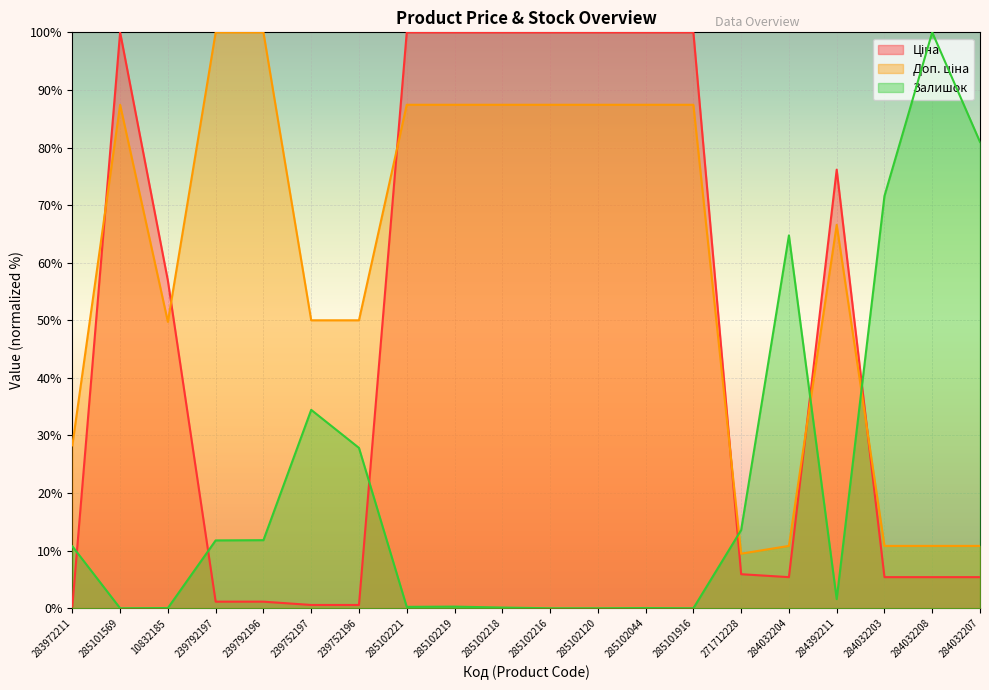

How many data points does each series have?

20